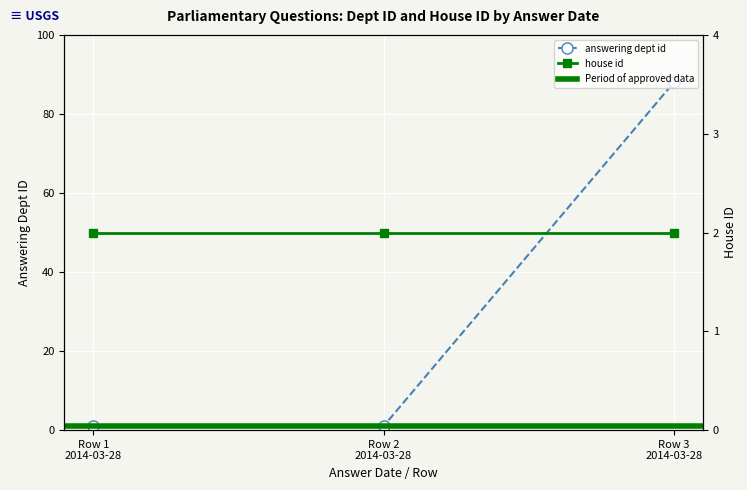

What is the greatest value displayed?

88